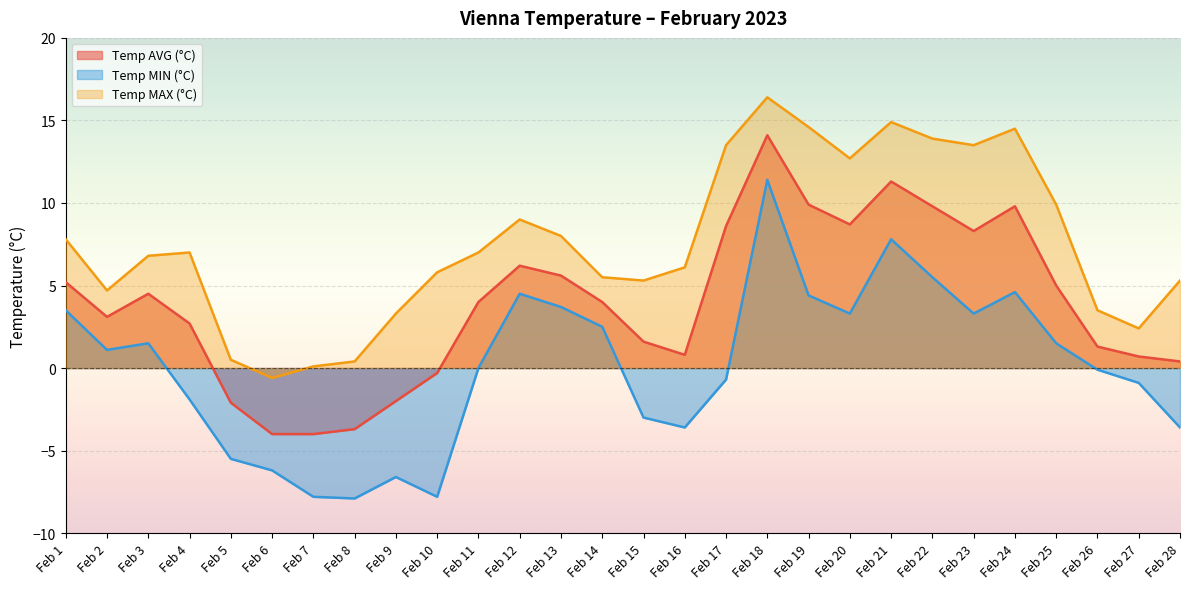

Which series has the largest range (max minus min)?

Temp MIN (°C)